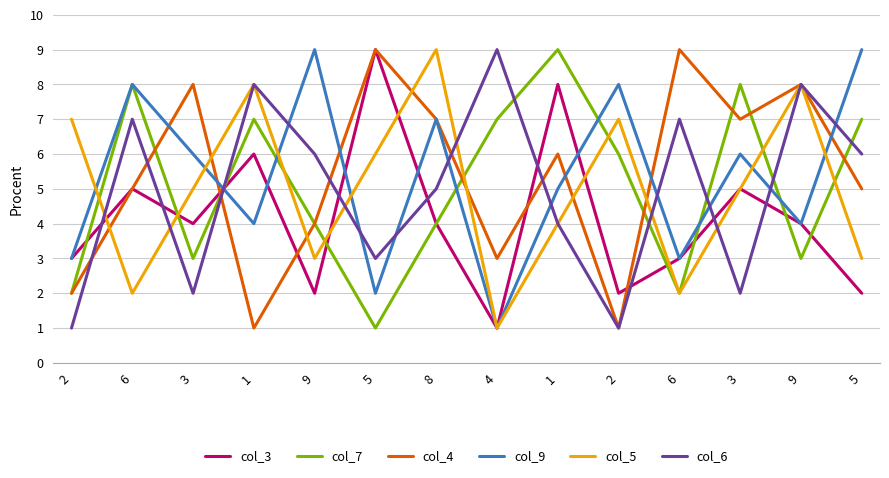

What are all the series names shown in the legend?

col_3, col_7, col_4, col_9, col_5, col_6